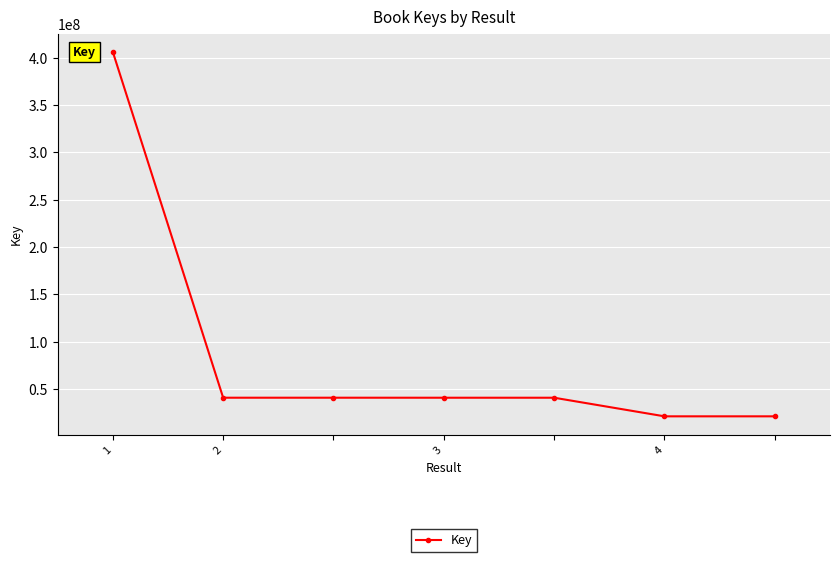

What is the value of the 1st point from the left?

406103054